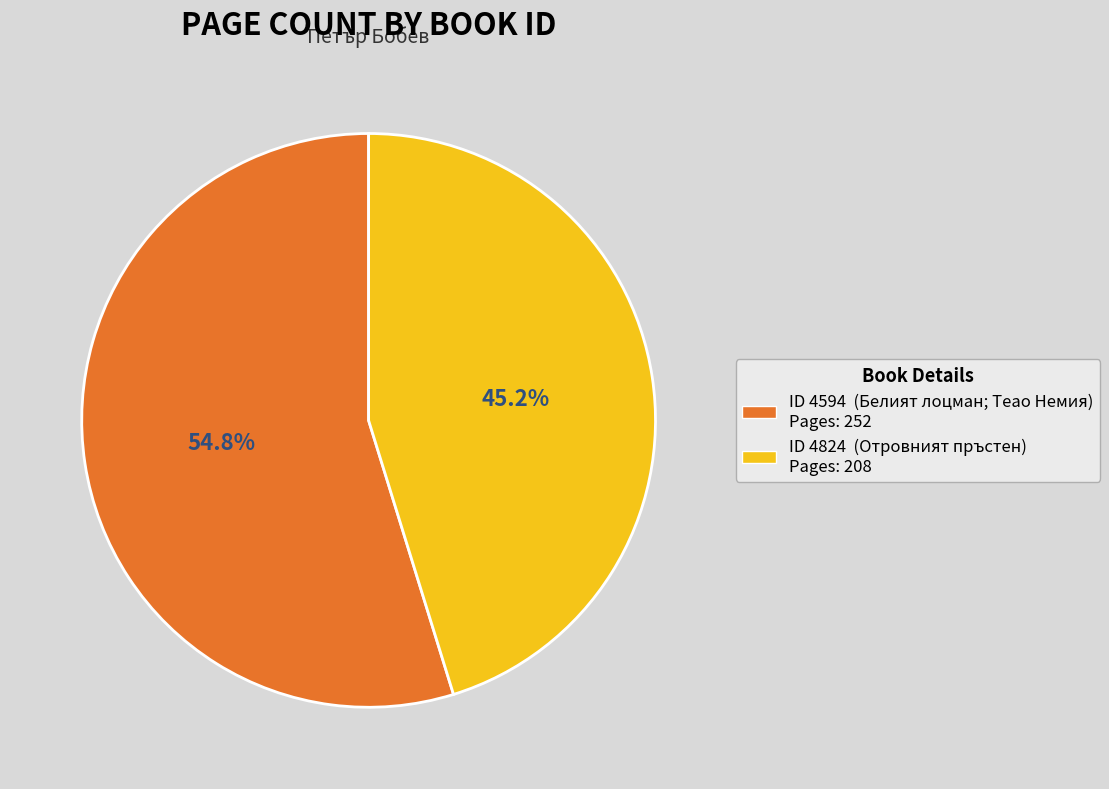

Is there a majority slice in this chart?

Yes